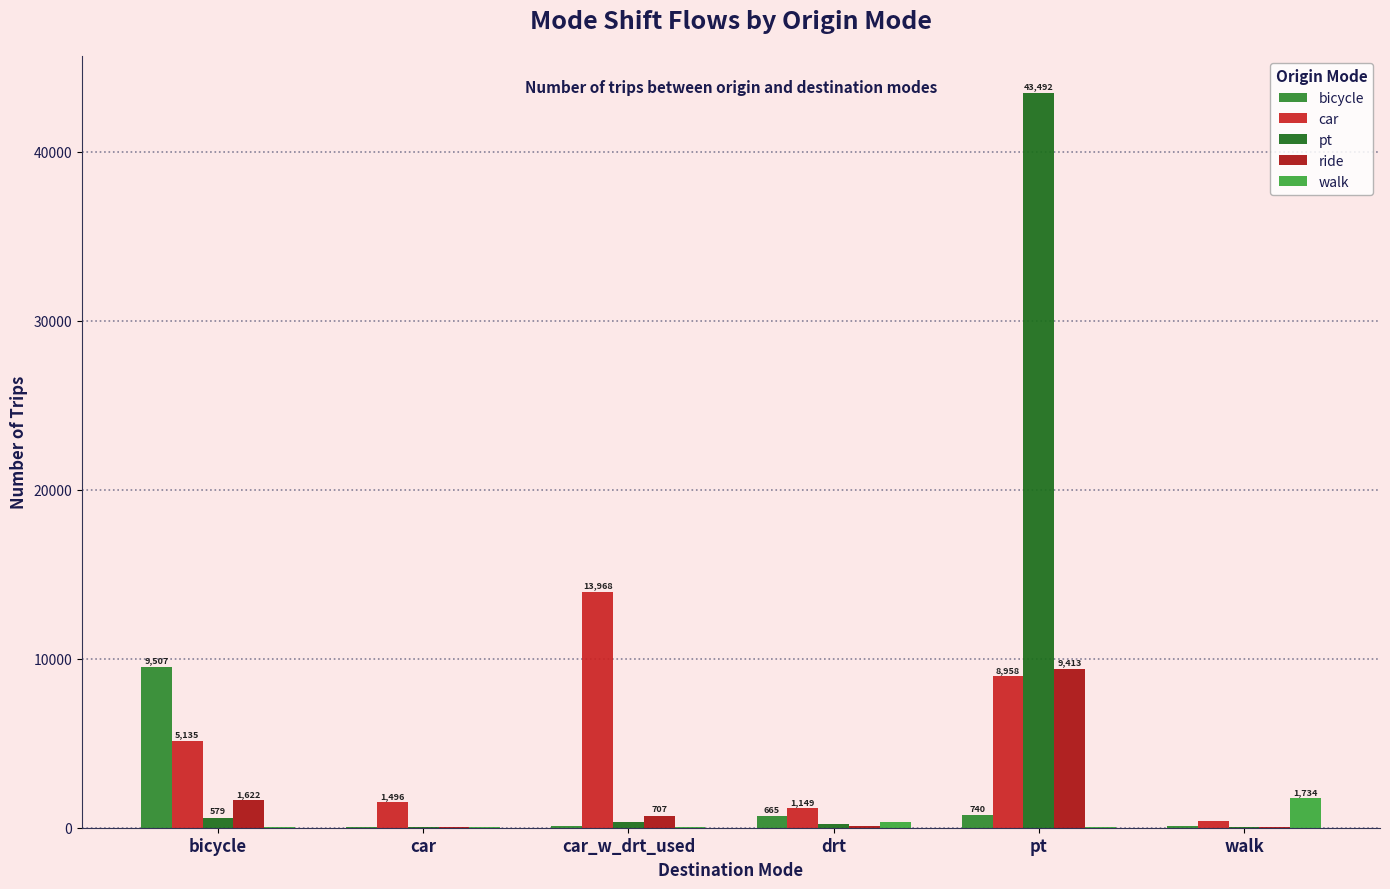

What is the label of the 3rd bar from the right?

drt